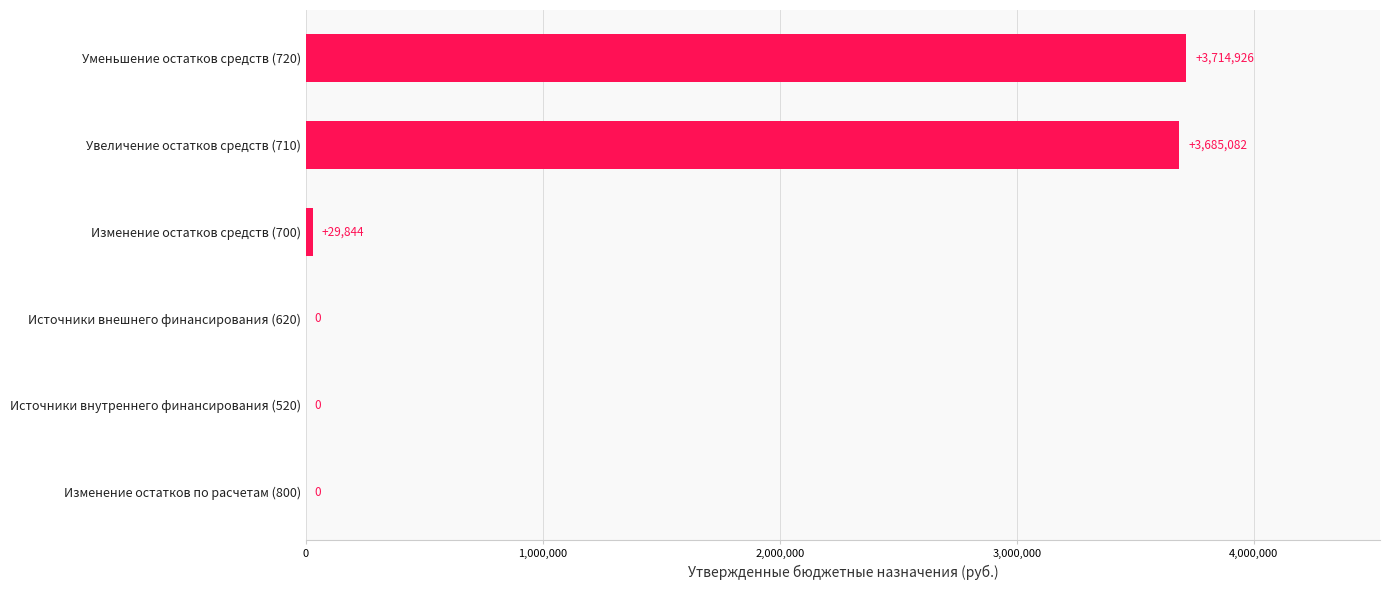

Which category has the highest value across all series?

Уменьшение остатков средств (720)